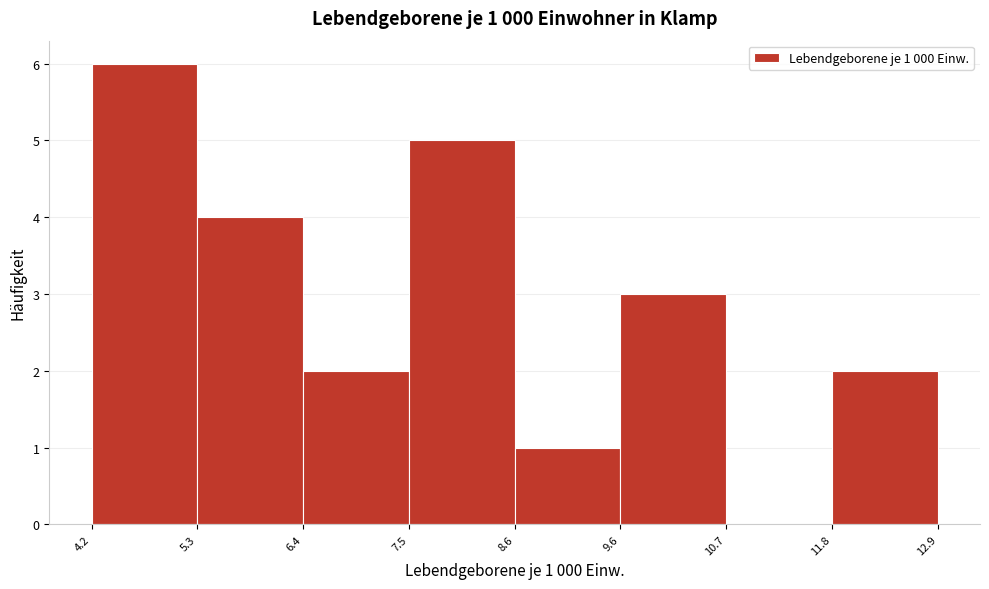

Over which range of the x-axis is the bar tallest?

4.2 to 5.3